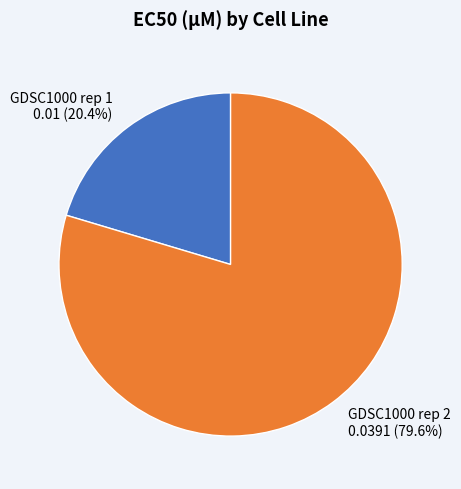

Rank the categories by value from highest to lowest.

GDSC1000 rep 2, GDSC1000 rep 1